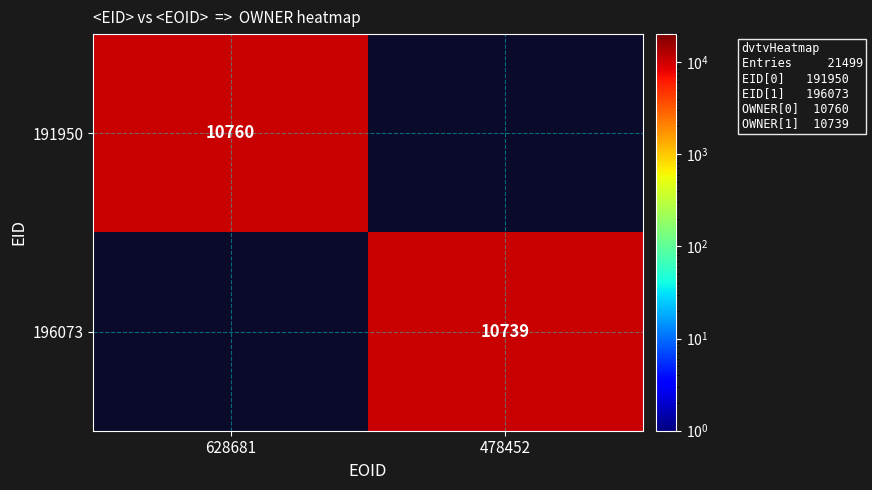

The 191950 series shows 10760 at 628681. True or false?

True